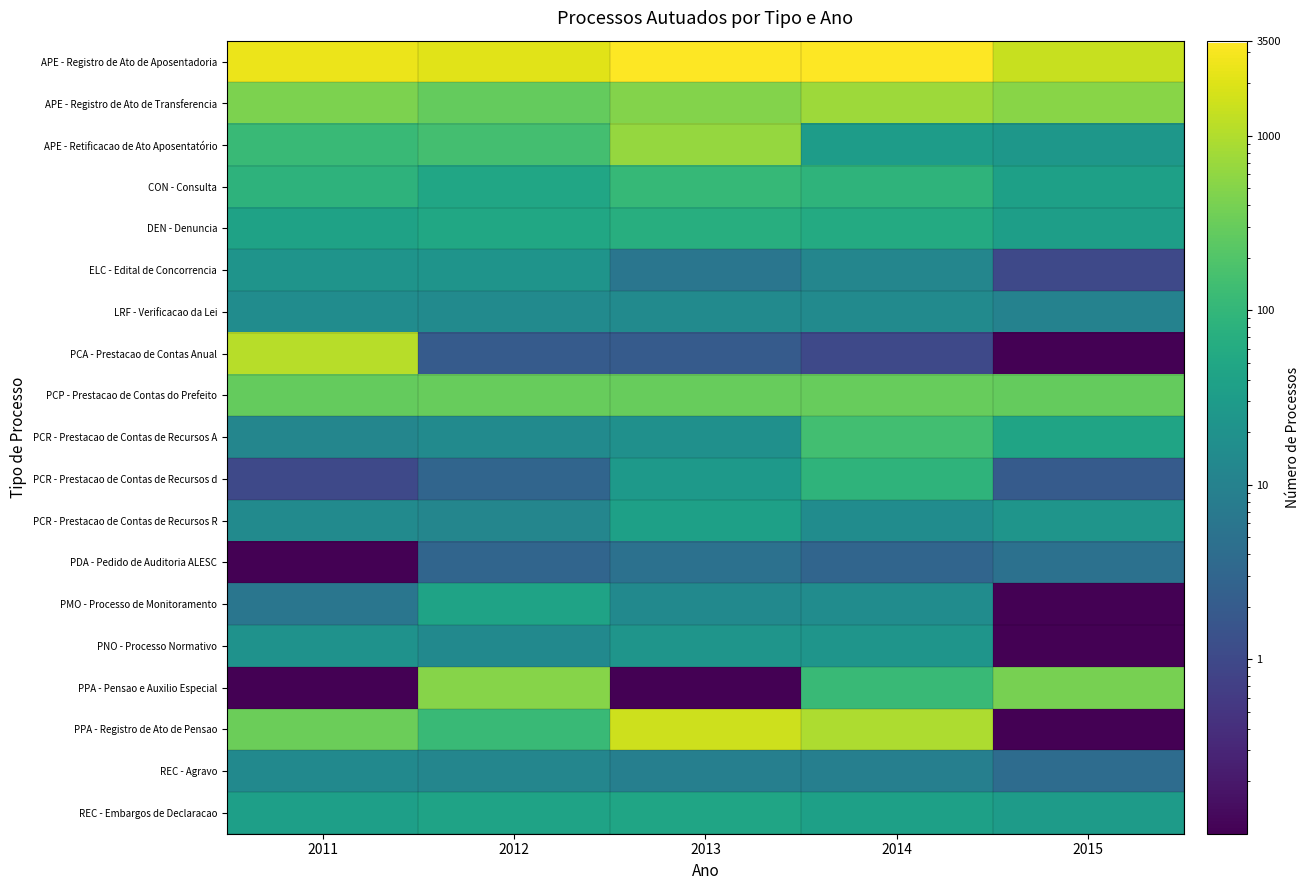

Reading right to left, transcribe all the data shown in this chart.

APE - Registro de Ato de Aposentadoria: 2015=1423.0	2014=3394.0	2013=3380.0	2012=2090.0	2011=2456.0
APE - Registro de Ato de Transferencia: 2015=540.0	2014=742.0	2013=483.0	2012=285.0	2011=436.0
APE - Retificacao de Ato Aposentatório: 2015=25.0	2014=32.0	2013=651.0	2012=153.0	2011=117.0
CON - Consulta: 2015=37.0	2014=87.0	2013=109.0	2012=48.0	2011=85.0
DEN - Denuncia: 2015=35.0	2014=58.0	2013=70.0	2012=50.0	2011=40.0
ELC - Edital de Concorrencia: 2015=1.0	2014=12.0	2013=6.0	2012=22.0	2011=22.0
LRF - Verificacao da Lei: 2015=10.0	2014=15.0	2013=15.0	2012=15.0	2011=16.0
PCA - Prestacao de Contas Anual: 2015=0.1	2014=1.0	2013=2.0	2012=2.0	2011=1093.0
PCP - Prestacao de Contas do Prefeito: 2015=287.0	2014=295.0	2013=297.0	2012=295.0	2011=293.0
PCR - Prestacao de Contas de Recursos A: 2015=45.0	2014=146.0	2013=19.0	2012=15.0	2011=12.0
PCR - Prestacao de Contas de Recursos d: 2015=2.0	2014=88.0	2013=27.0	2012=3.0	2011=1.0
PCR - Prestacao de Contas de Recursos R: 2015=23.0	2014=16.0	2013=38.0	2012=12.0	2011=15.0
PDA - Pedido de Auditoria ALESC: 2015=5.0	2014=3.0	2013=5.0	2012=3.0	2011=0.1
PMO - Processo de Monitoramento: 2015=0.1	2014=16.0	2013=14.0	2012=42.0	2011=6.0
PNO - Processo Normativo: 2015=0.1	2014=23.0	2013=23.0	2012=14.0	2011=20.0
PPA - Pensao e Auxilio Especial: 2015=404.0	2014=118.0	2013=0.1	2012=510.0	2011=0.1
PPA - Registro de Ato de Pensao: 2015=0.1	2014=948.0	2013=1515.0	2012=116.0	2011=328.0
REC - Agravo: 2015=4.0	2014=9.0	2013=9.0	2012=12.0	2011=14.0
REC - Embargos de Declaracao: 2015=31.0	2014=38.0	2013=46.0	2012=43.0	2011=36.0